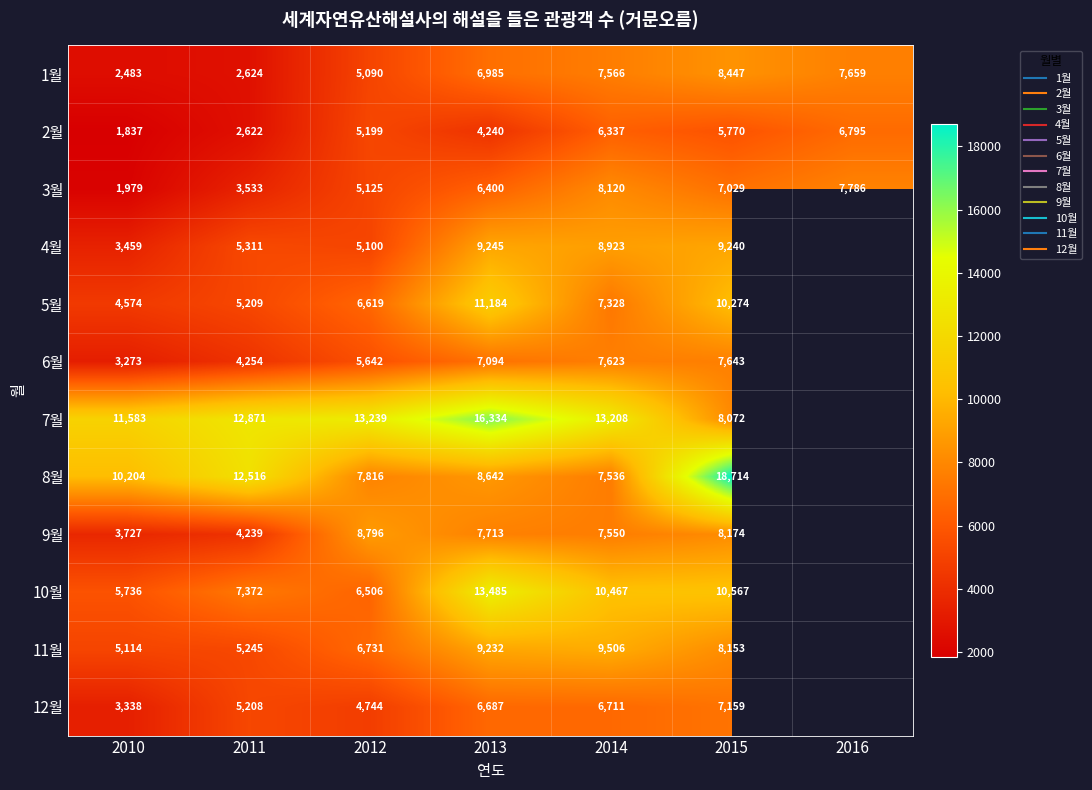

Is the value of 5월 at 2012 greater than the value of 3월 at 2012?

Yes